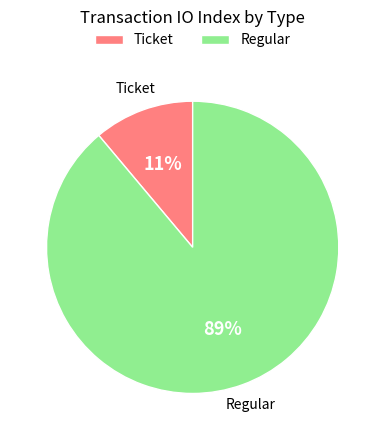

To the nearest percent, what is the combined percentage of Ticket and Regular?

100%